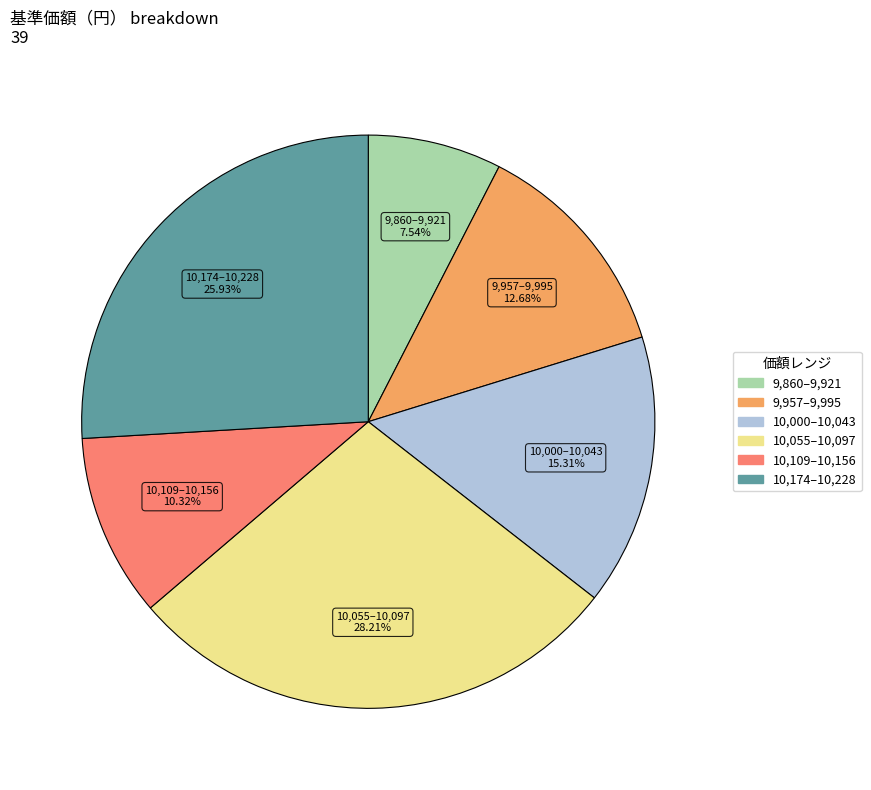

Is there any slice that represents more than half of the pie?

No